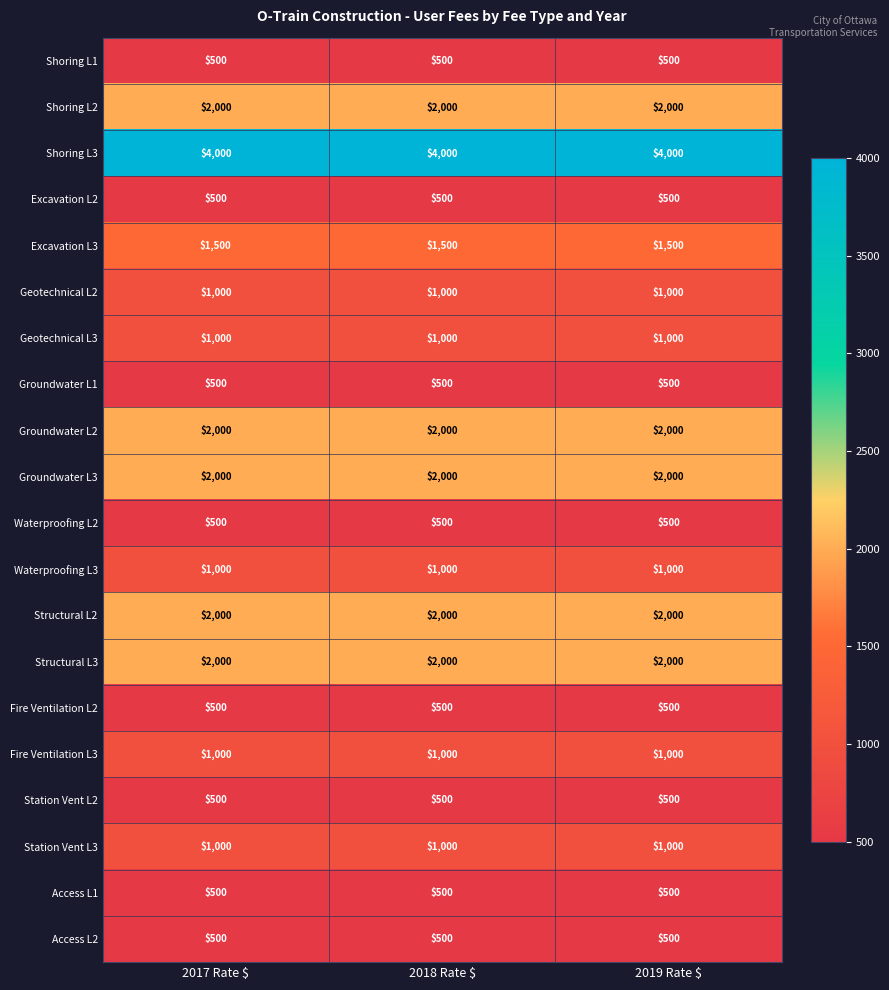

The Shoring L1 series shows 500 at 2017 Rate $. True or false?

True